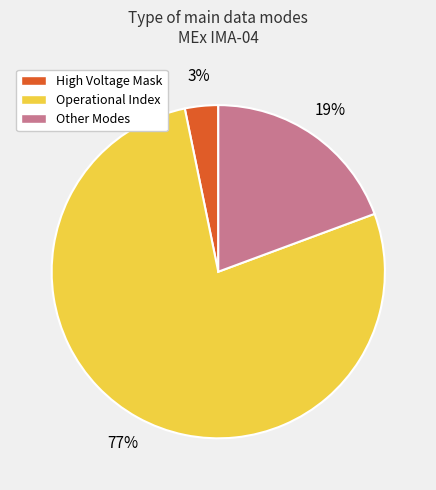

To the nearest percent, what is the average slice percentage?

33%